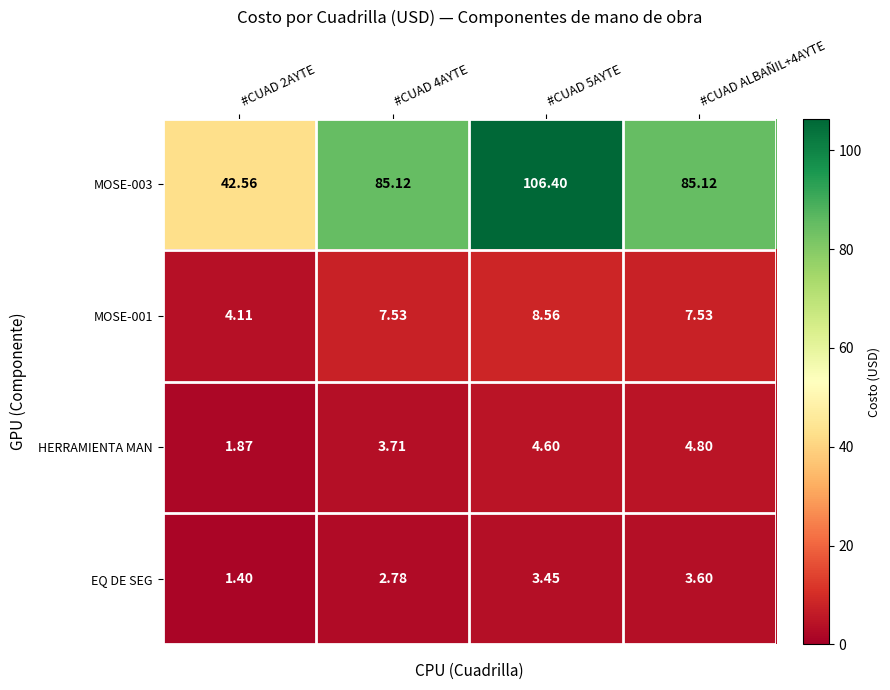

Rank the series at #CUAD ALBAÑIL+4AYTE from highest to lowest value.

MOSE-003, MOSE-001, HERRAMIENTA MAN, EQ DE SEG